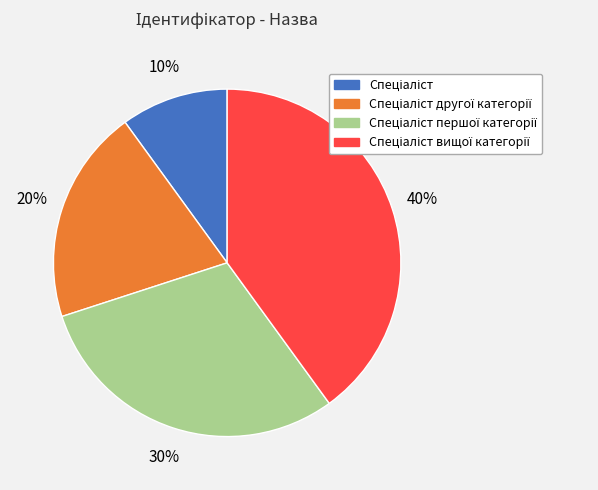

To the nearest percent, what is the average slice percentage?

25%